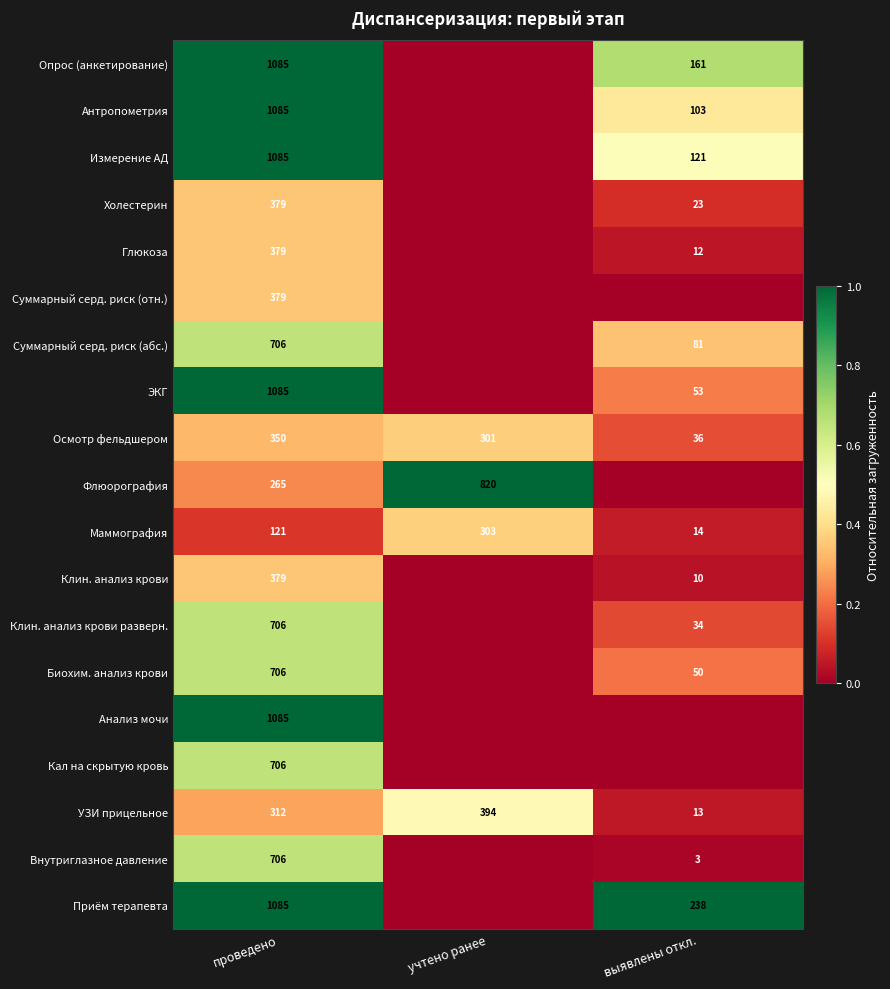

What is the difference between the highest and lowest values at проведено?

964